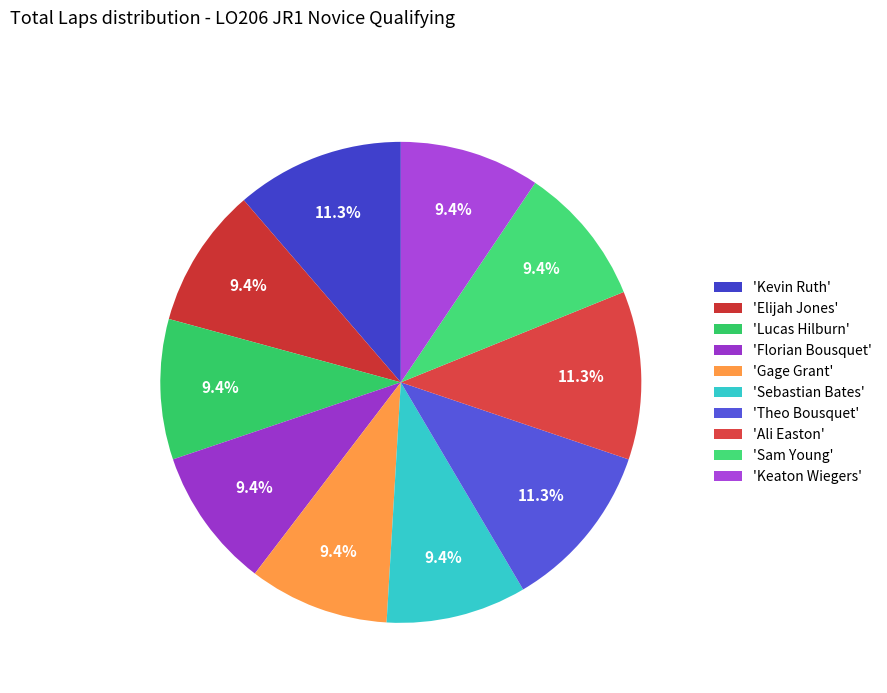

Which category has the biggest portion of the pie?

Kevin Ruth